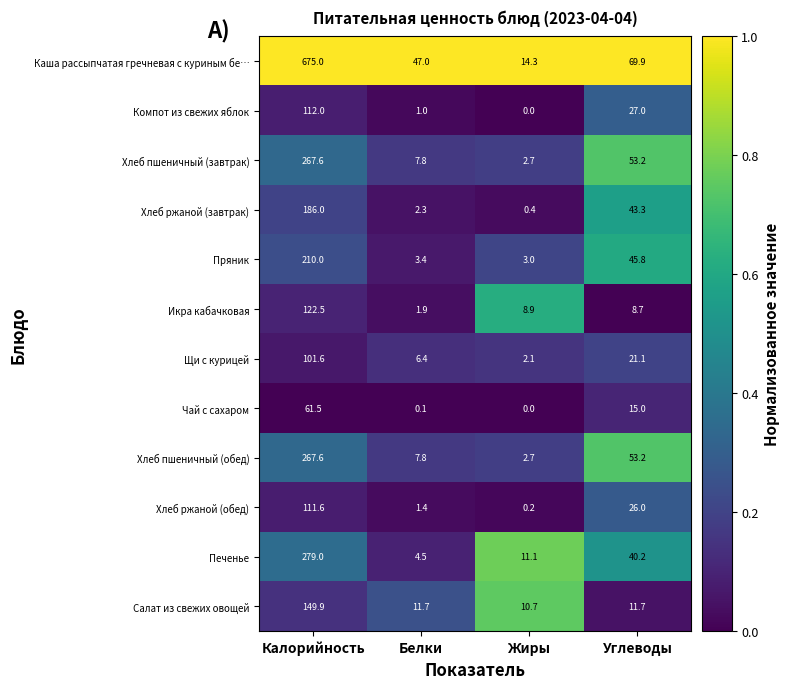

Which series changed the most between Калорийность and Белки?

Каша рассыпчатая гречневая с куриным бе…